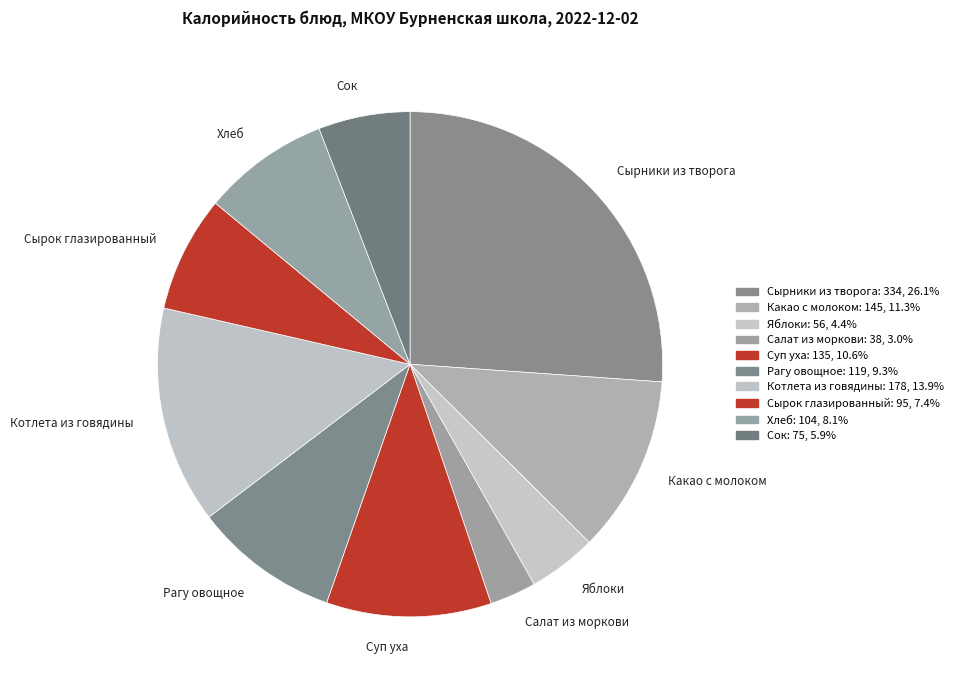

Combined, do Хлеб and Яблоки account for over 50%?

No